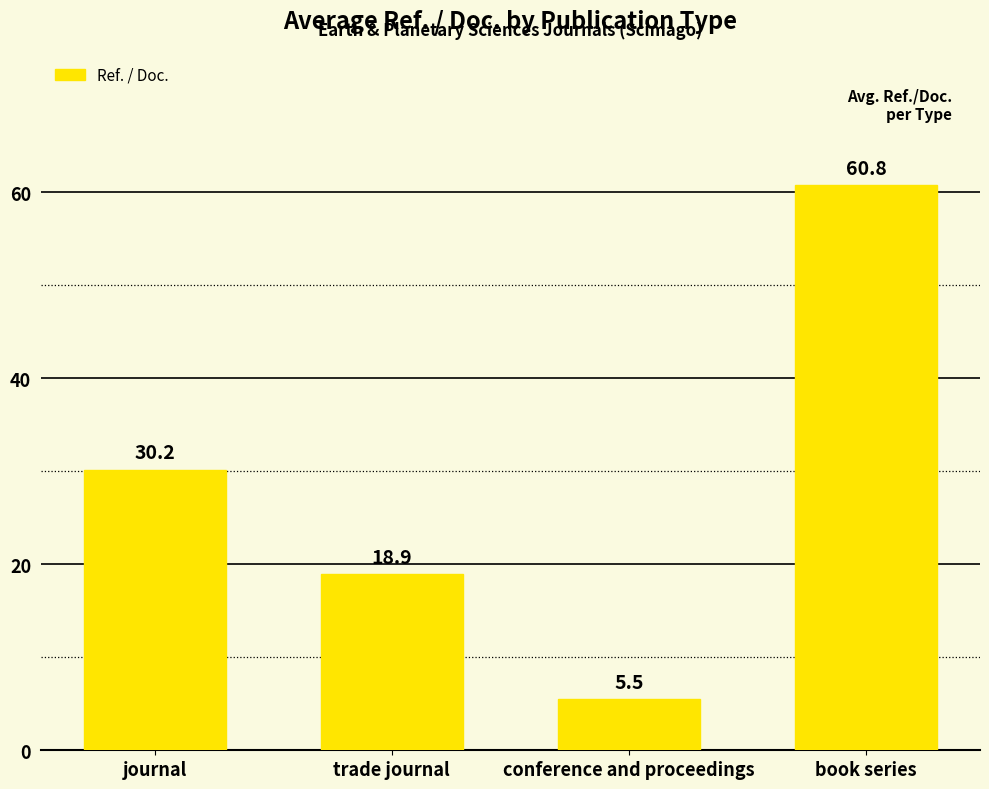

Reading left to right, list all the values displayed in this chart.

journal=30.2	trade journal=18.9	conference and proceedings=5.5	book series=60.8